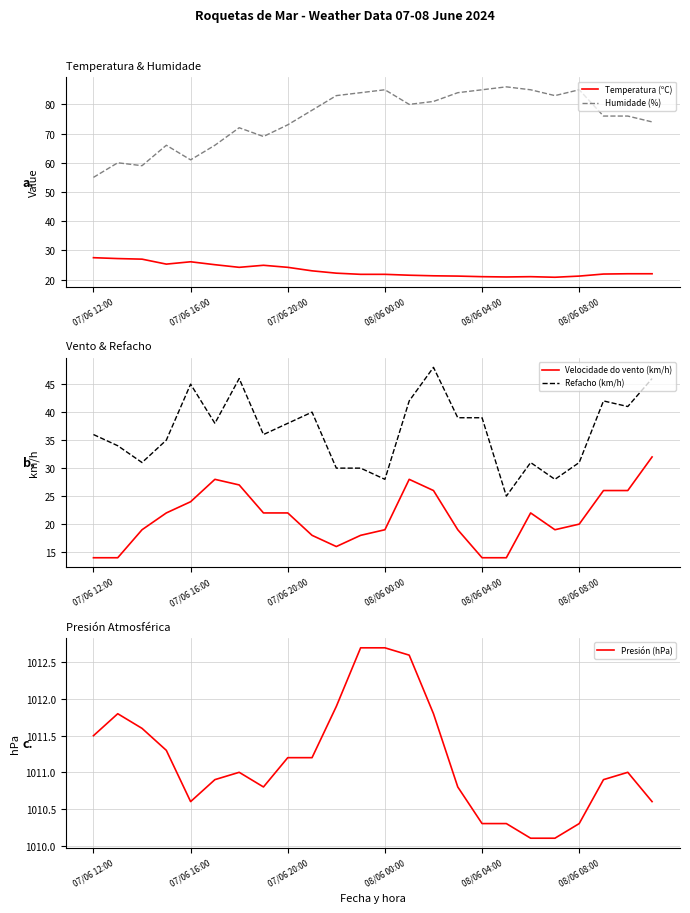

How many values in the Velocidade do vento (km/h) series exceed 22?

8